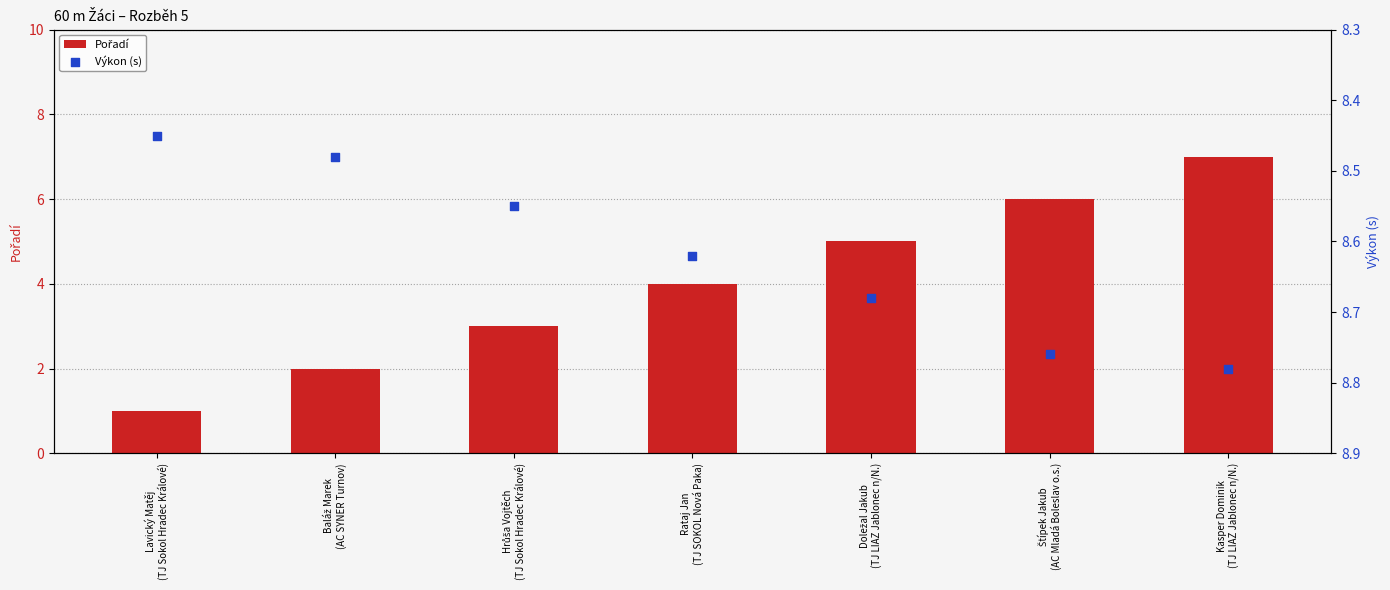

At which category is the sum across all series the highest?

Kasper Dominik
(TJ LIAZ Jablonec n/N.)